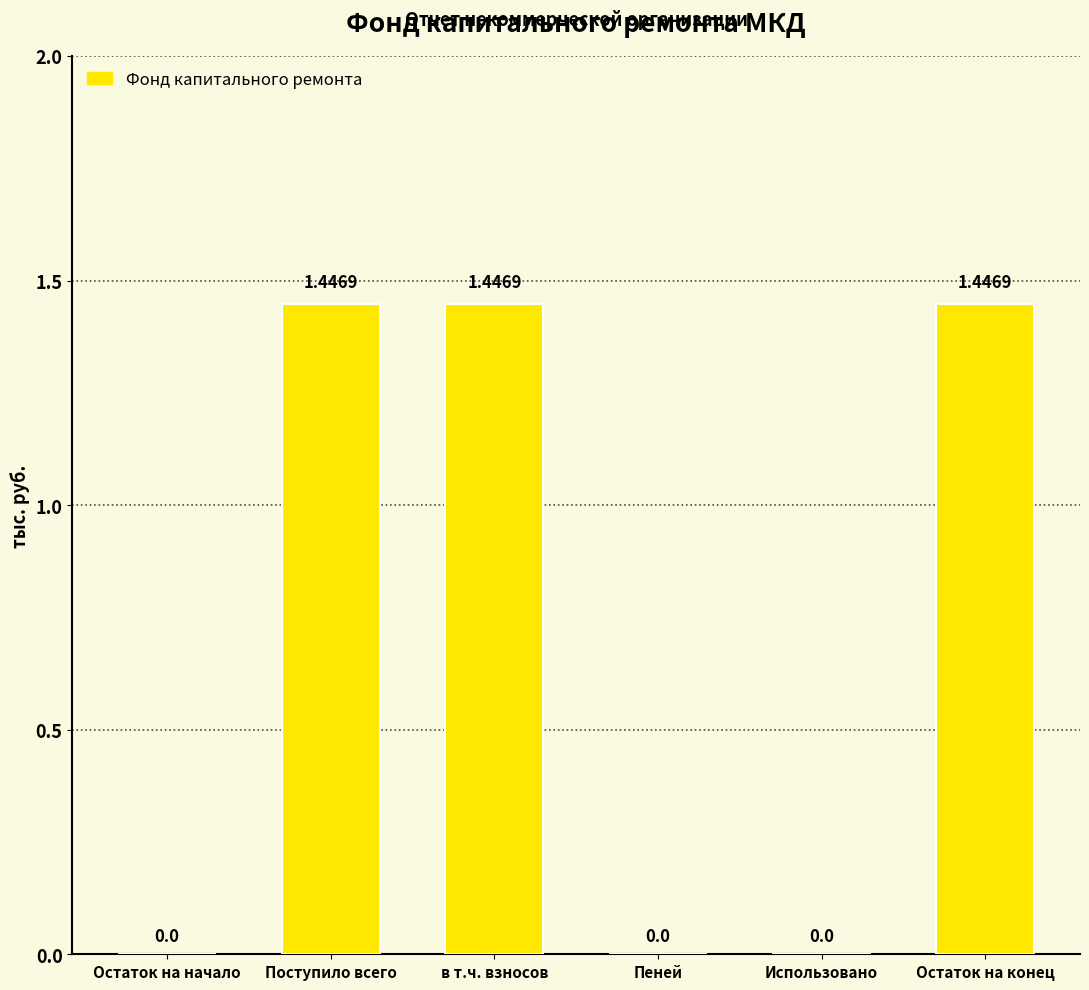

Count the number of categories in the chart.

6